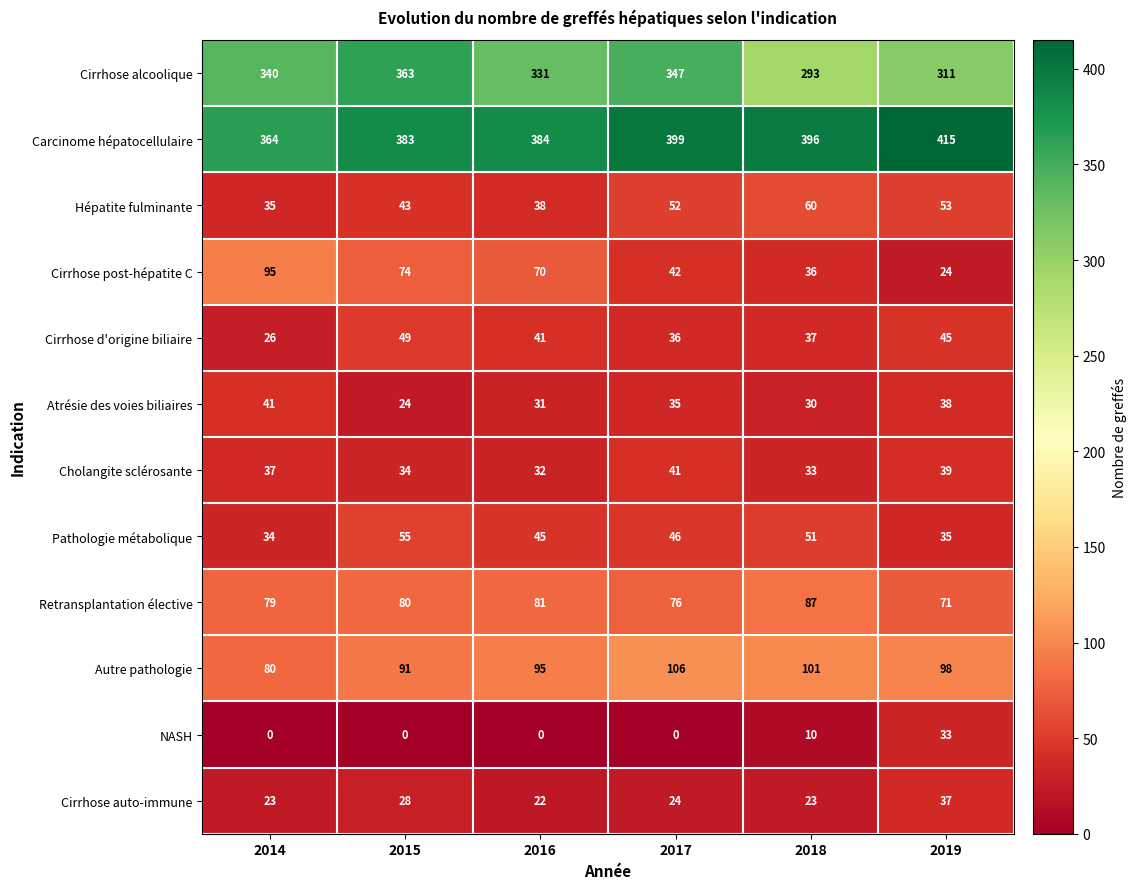

How many distinct data groups are displayed?

12